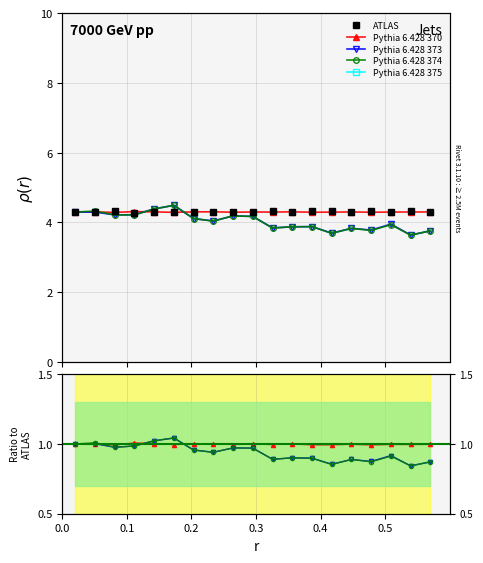

Which series has the largest range (max minus min)?

Pythia 6.428 373